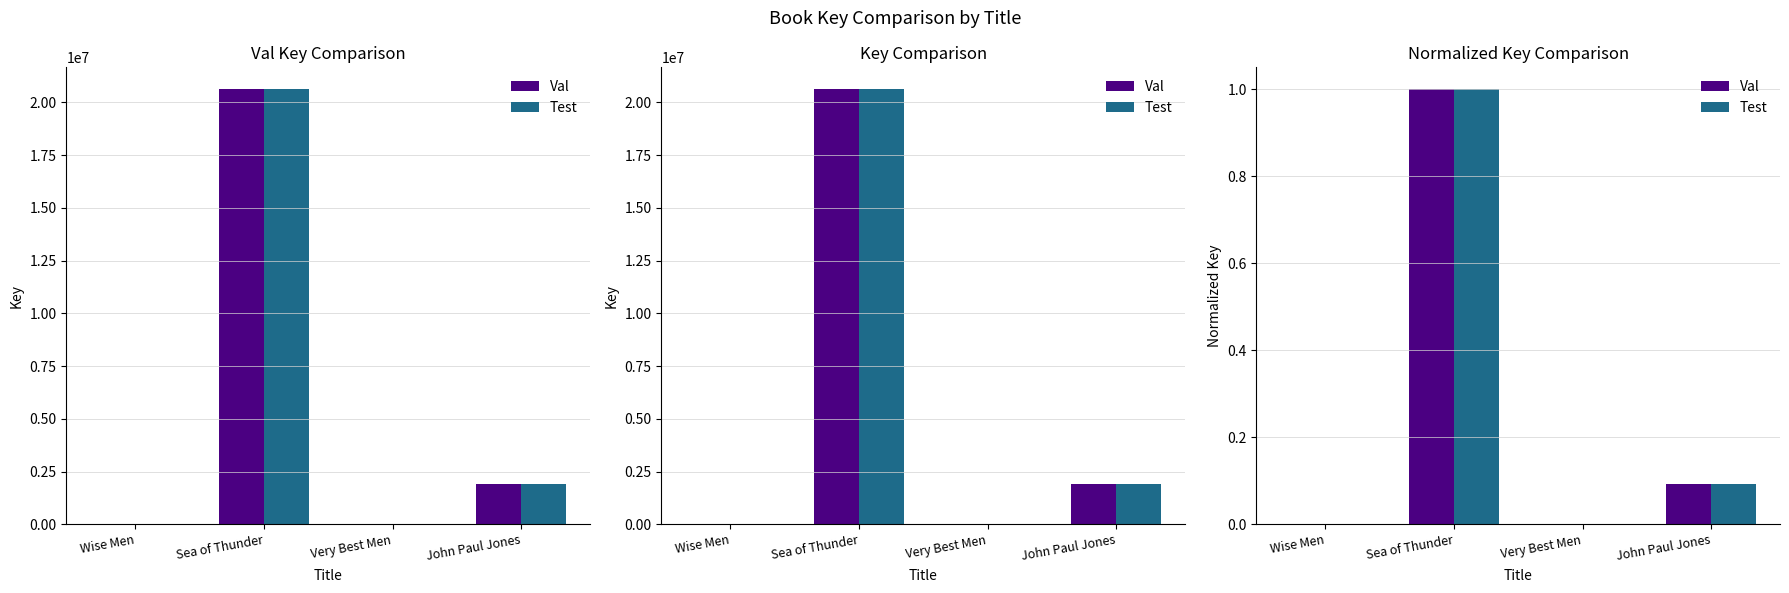

Which has a higher value, Very Best Men or Sea of Thunder?

Sea of Thunder